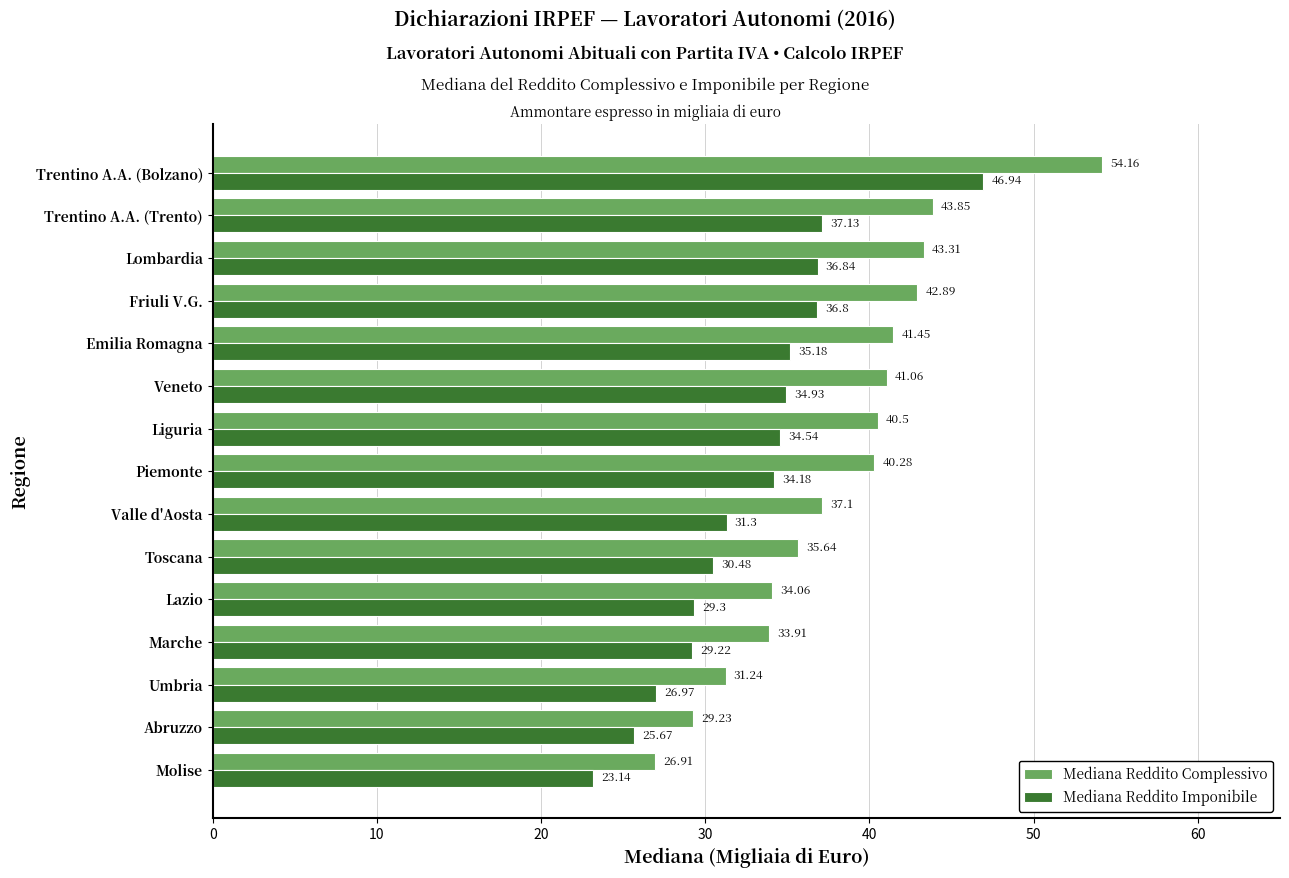

At which label is Mediana Reddito Complessivo closest to 40?

Piemonte